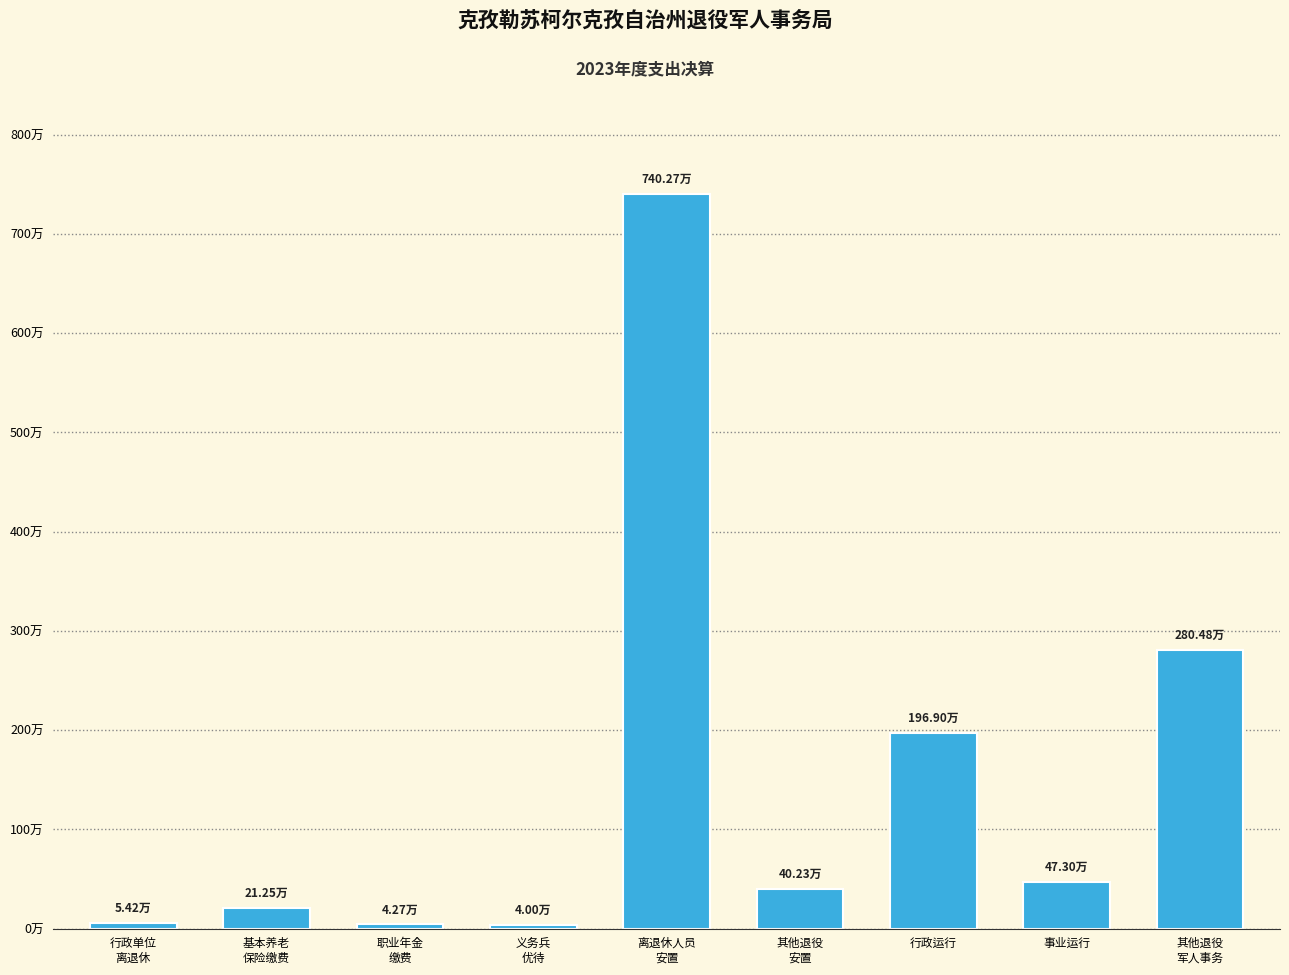

Which category has the lowest value across all series?

义务兵
优待